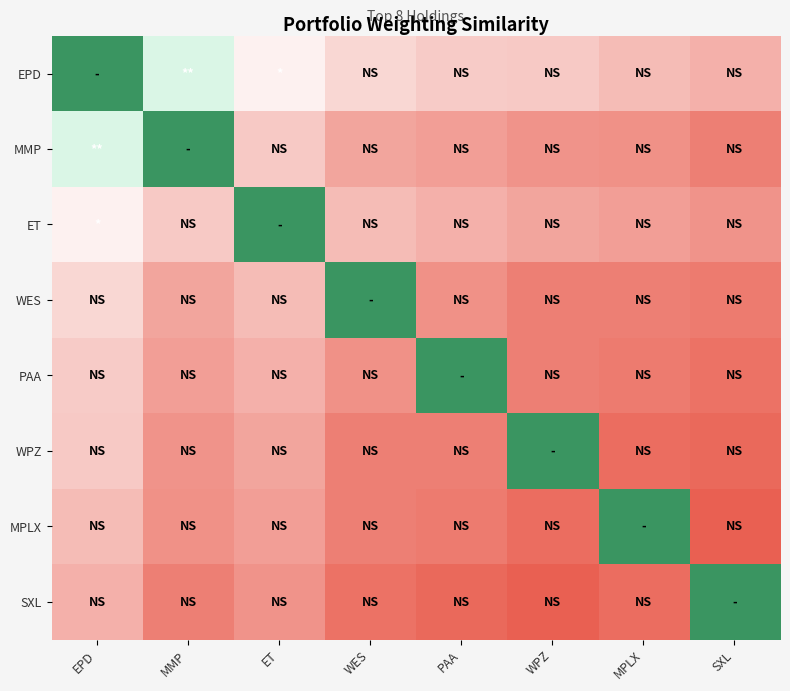

What is the total value across all series at ET?

44.7